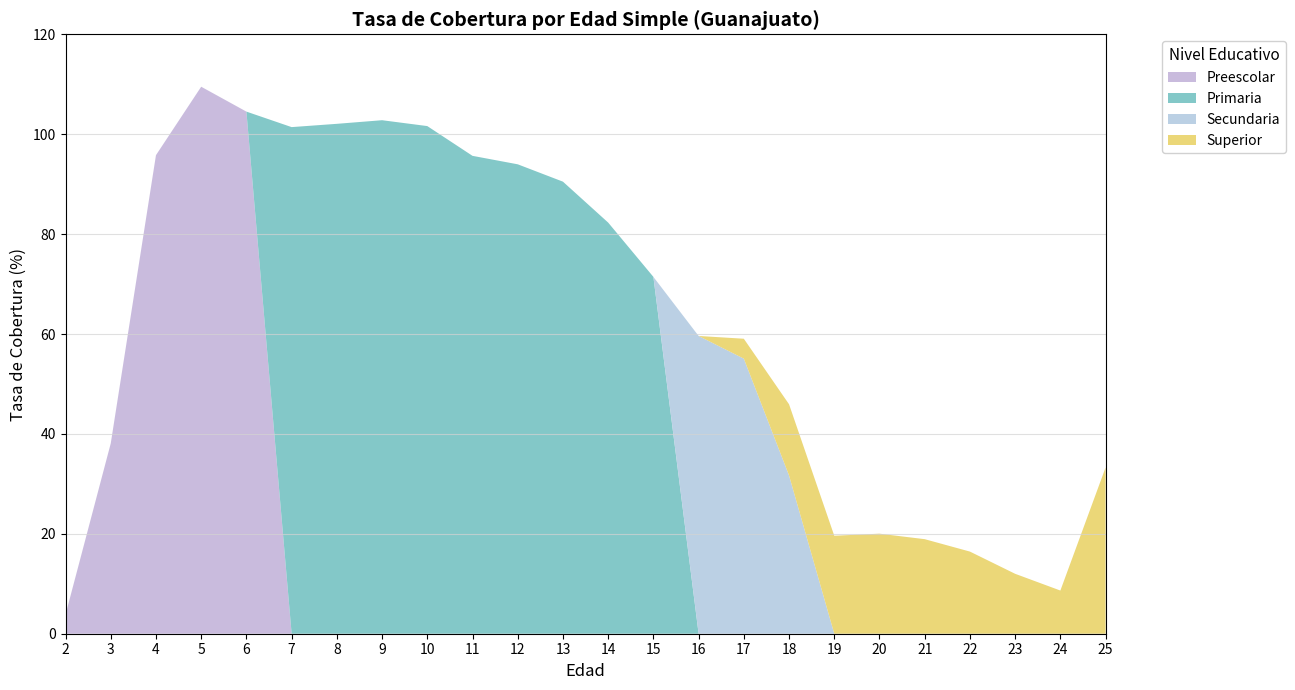

Reading right to left, transcribe all the data shown in this chart.

Preescolar: 0.0	0.0	0.0	0.0	0.0	0.0	0.0	0.0	0.0	0.0	0.0	0.0	0.0	0.0	0.0	0.0	0.0	0.0	0.0	104.5	109.5	95.8	38.1	3.8
Primaria: 0.0	0.0	0.0	0.0	0.0	0.0	0.0	0.0	0.0	0.0	71.4	82.3	90.5	94.0	95.7	101.6	102.8	102.1	101.4	0.0	0.0	0.0	0.0	0.0
Secundaria: 0.0	0.0	0.0	0.0	0.0	0.0	0.0	31.7	55.1	59.6	0.0	0.0	0.0	0.0	0.0	0.0	0.0	0.0	0.0	0.0	0.0	0.0	0.0	0.0
Superior: 33.3	8.6	12.0	16.4	18.9	20.0	19.6	14.3	4.0	0.0	0.0	0.0	0.0	0.0	0.0	0.0	0.0	0.0	0.0	0.0	0.0	0.0	0.0	0.0